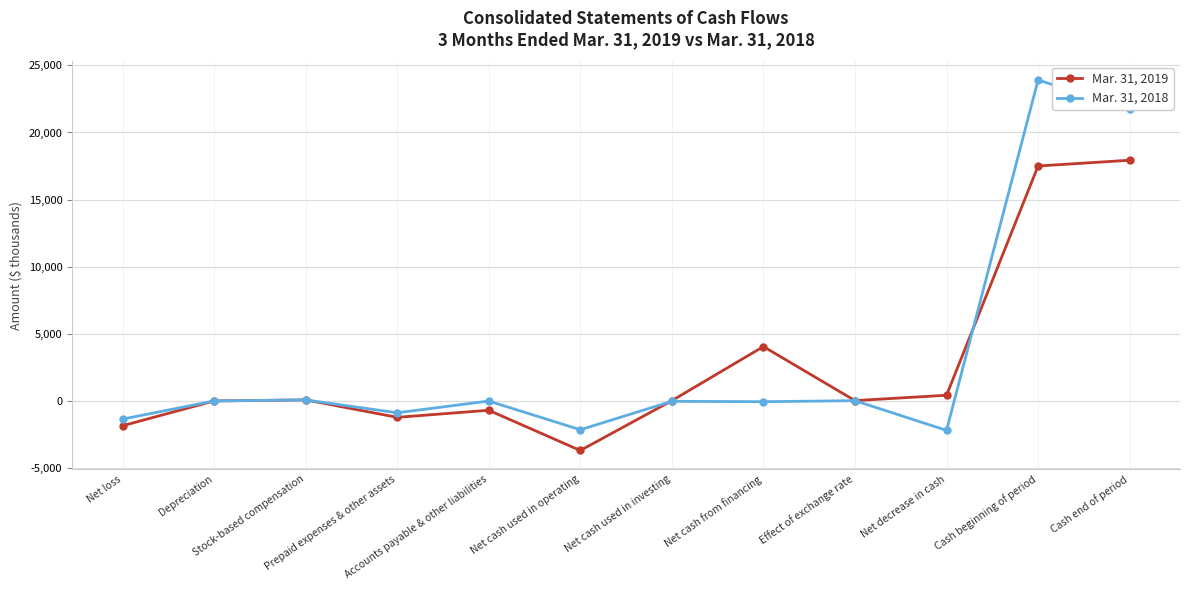

Which series has the widest spread of values?

Mar. 31, 2018